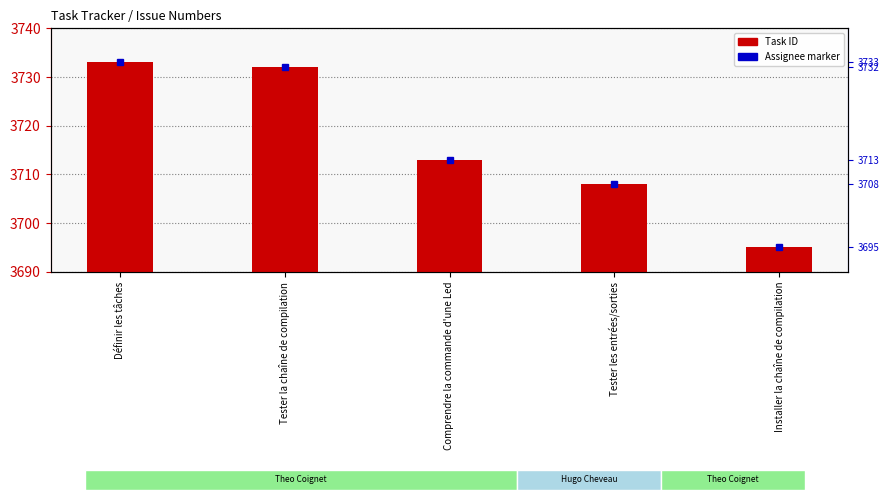

Which series has the largest range (max minus min)?

Assignee marker